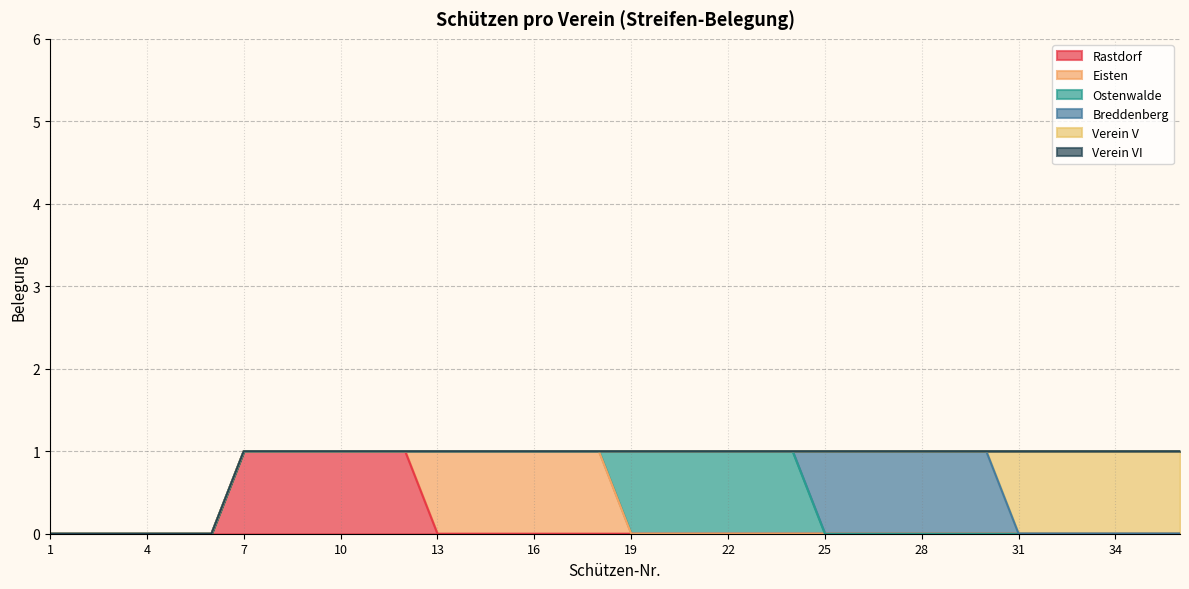

How many categories are shown in the chart?

36